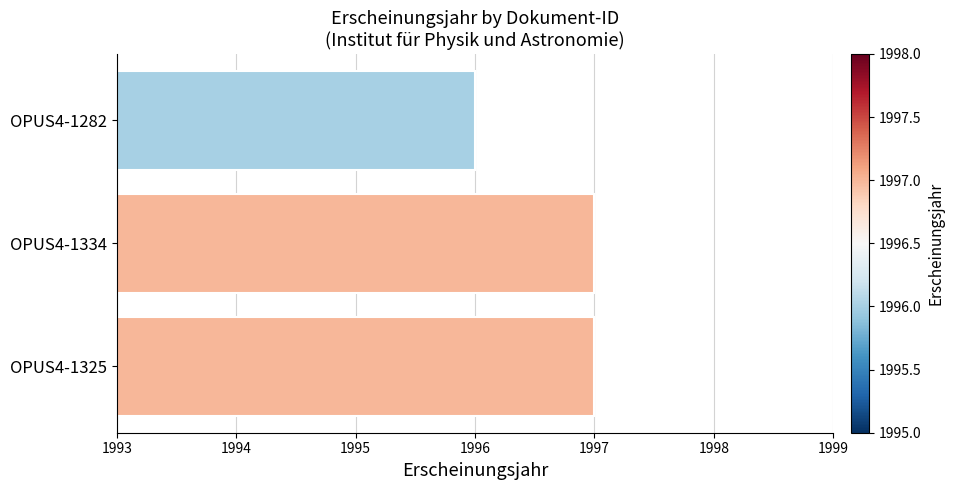

At which category does the chart reach its minimum across all series?

OPUS4-1282